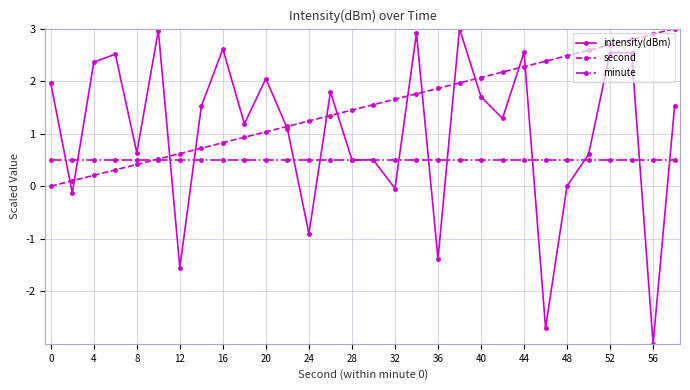

What is the value of the intensity(dBm) point at the 3rd from the left?

2.4